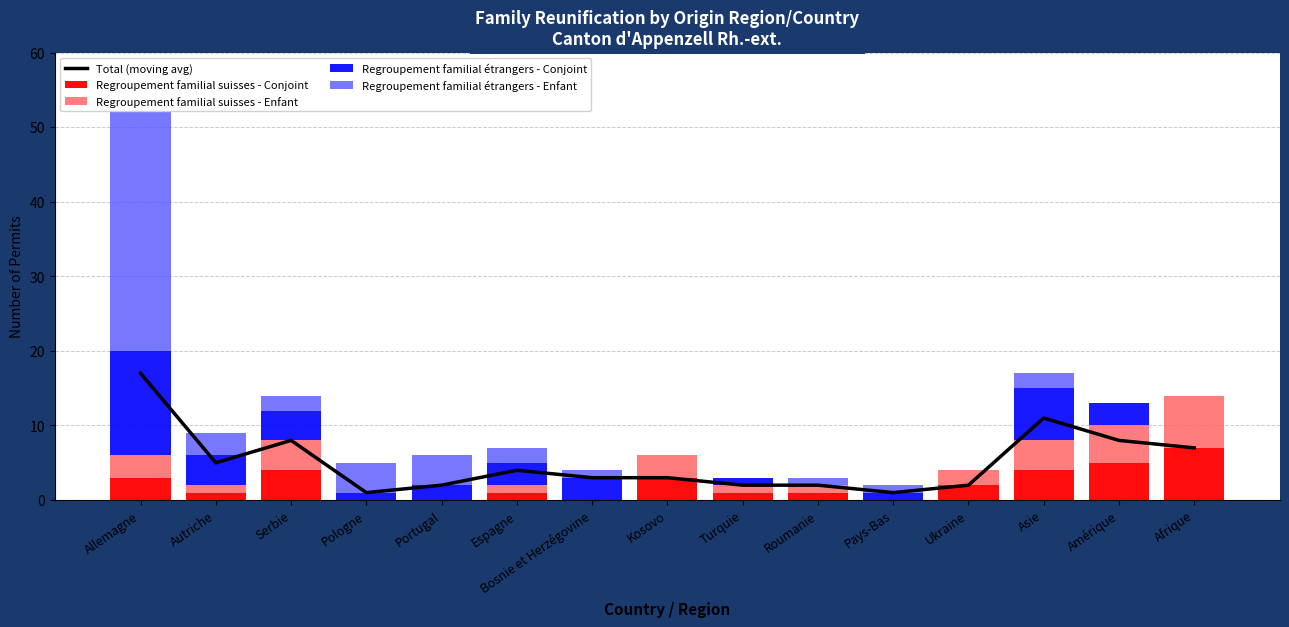

Which series changed the most between Roumanie and Asie?

Total (moving avg)